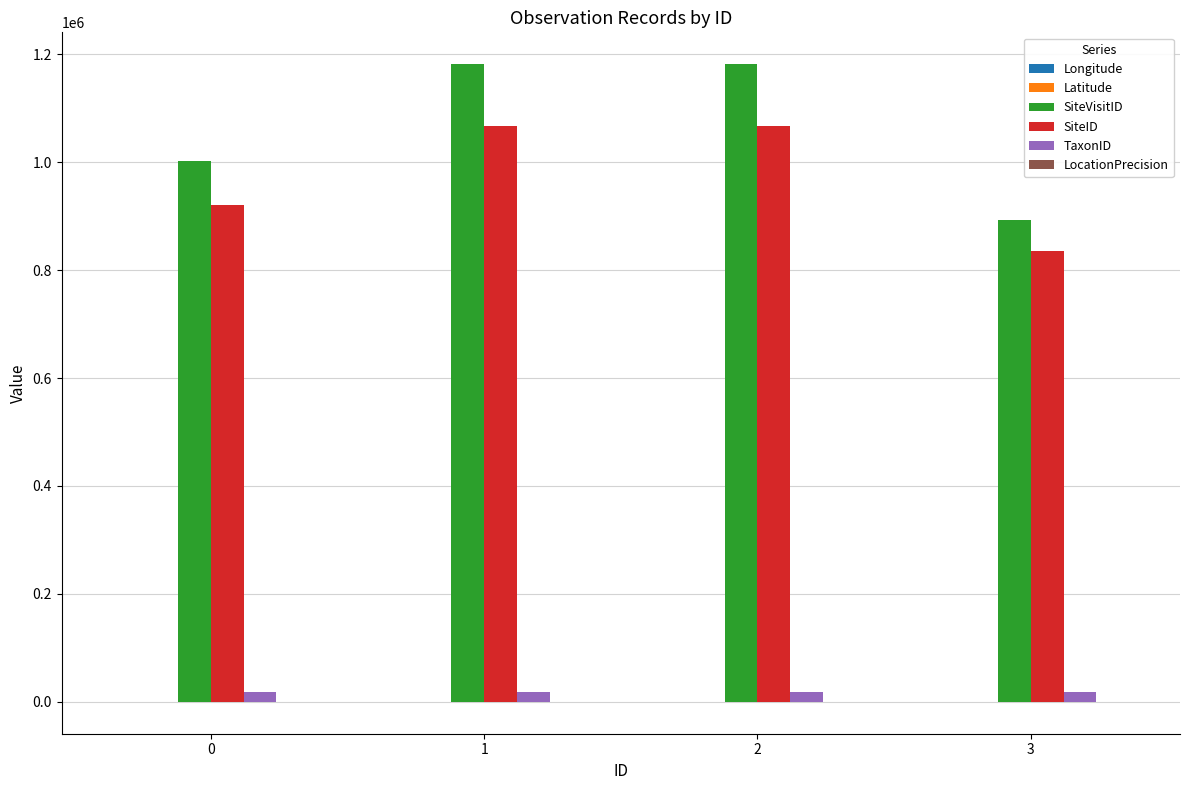

What is the maximum value shown in the chart?

1181606.0